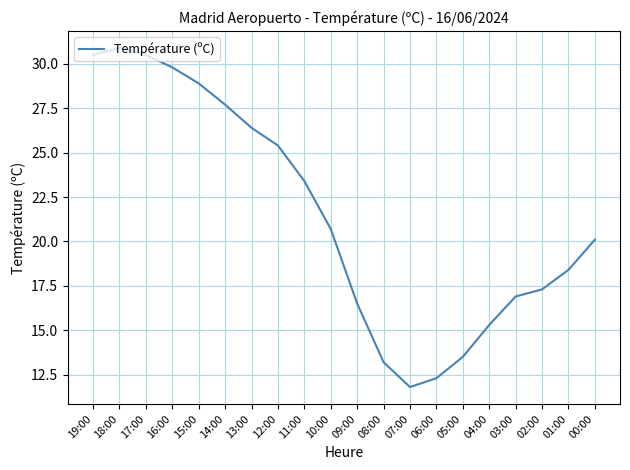

Reading right to left, transcribe all the data shown in this chart.

20.1	18.4	17.3	16.9	15.3	13.5	12.3	11.8	13.2	16.5	20.7	23.4	25.4	26.4	27.7	28.9	29.8	30.5	30.9	30.5